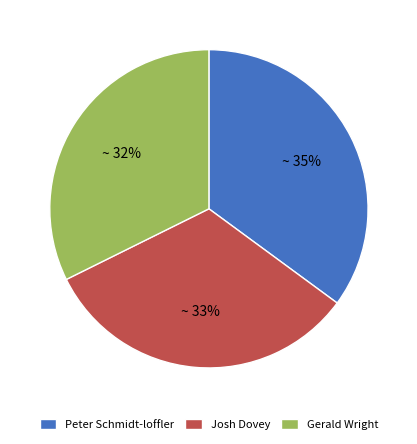

What is the largest slice in the pie chart?

Peter Schmidt-loffler